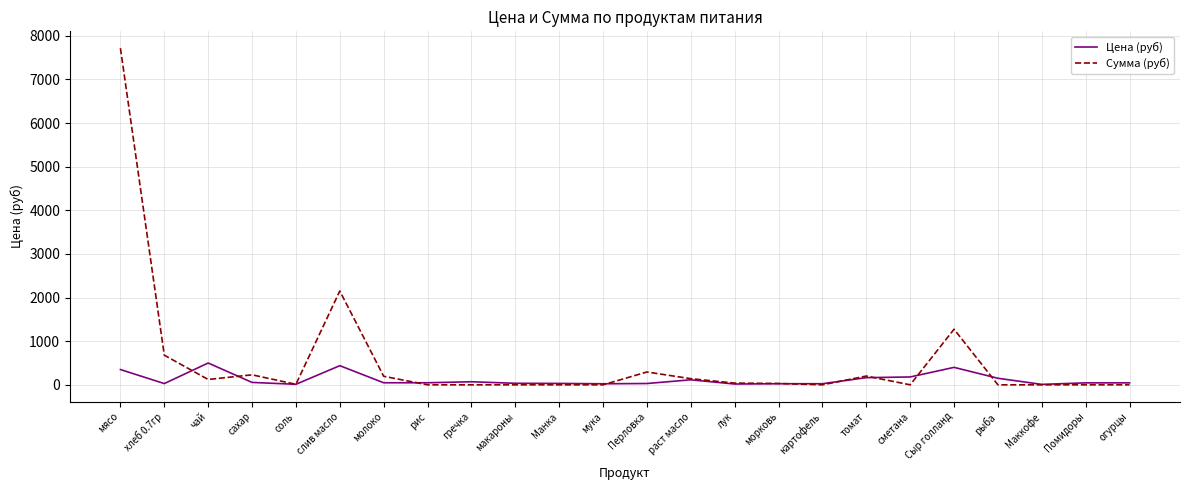

Which series has the largest range (max minus min)?

Сумма (руб)